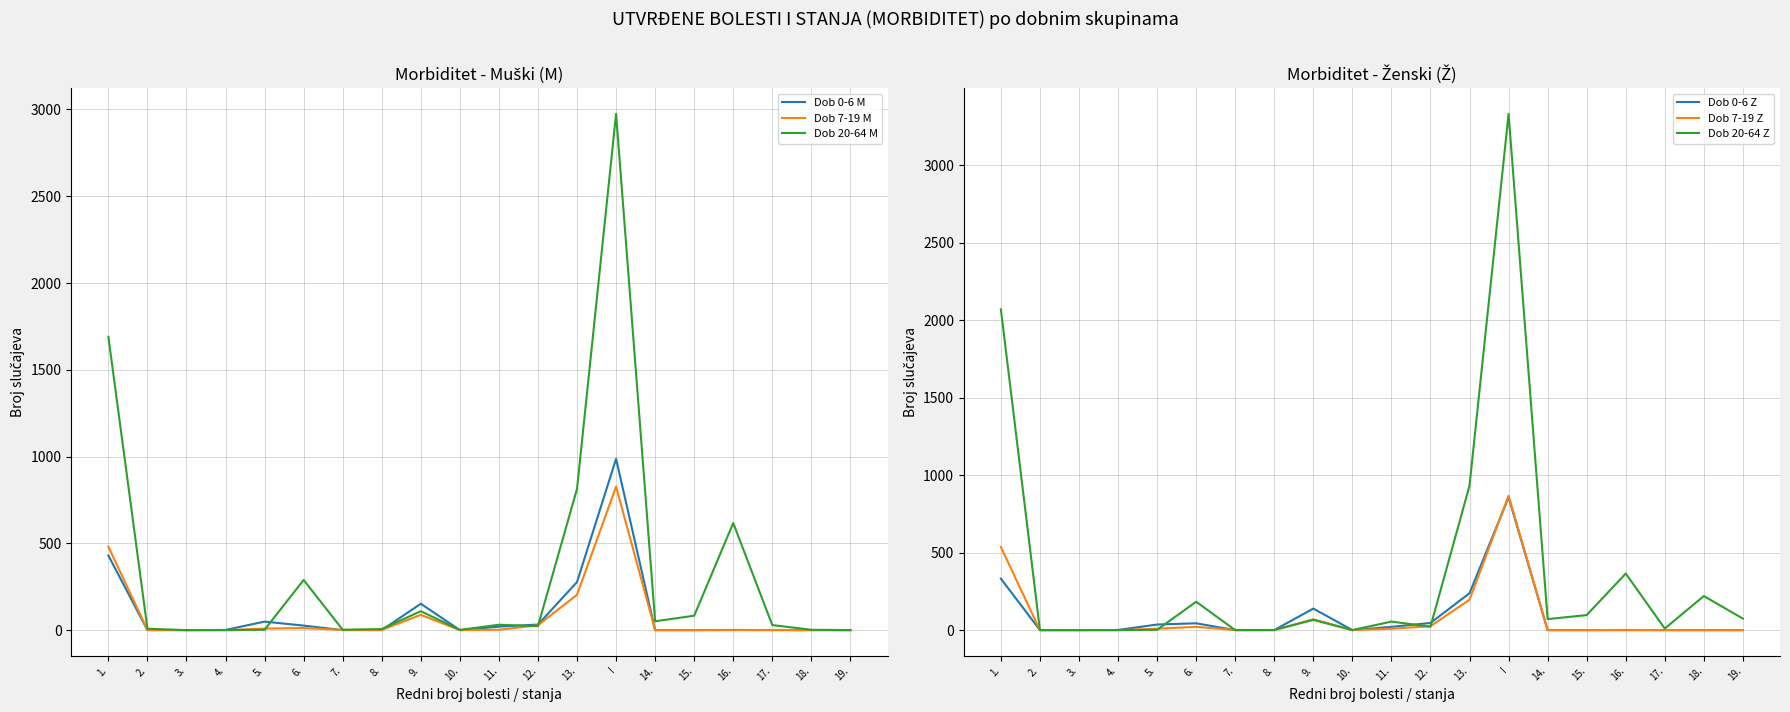

Read the Dob 0-6 Z value at 4..

1